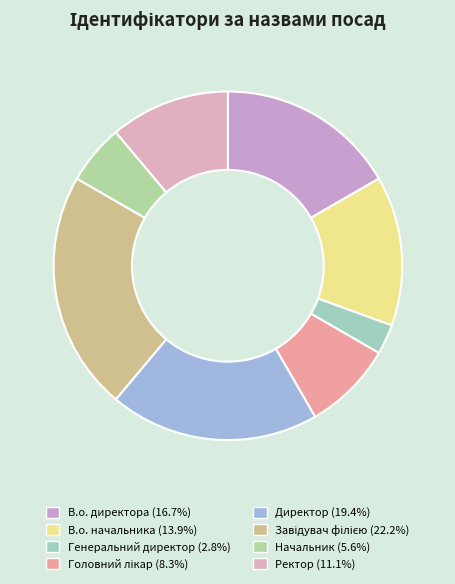

How many slices are in this pie chart?

8